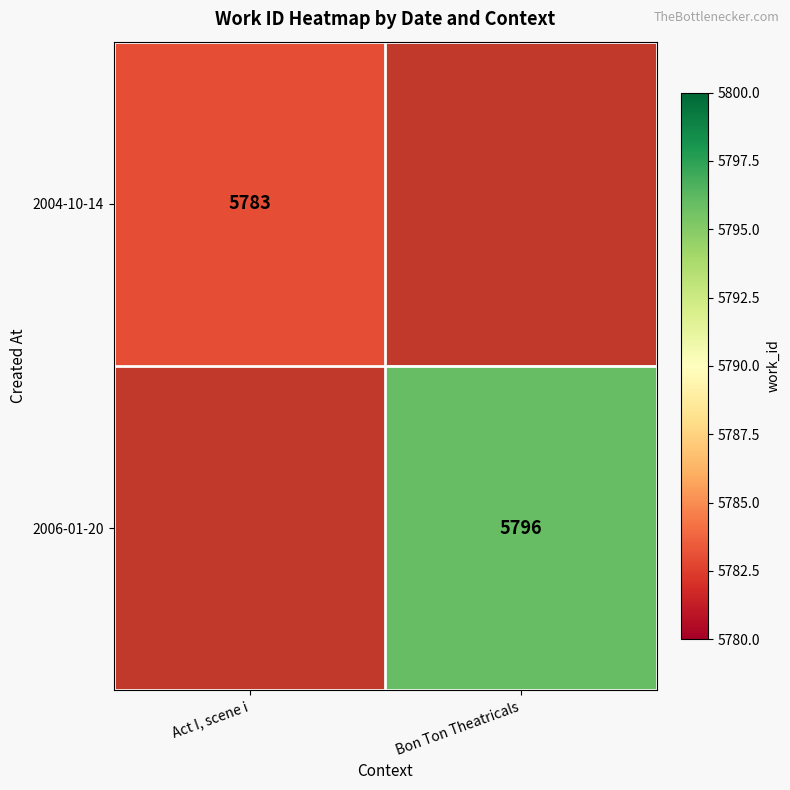

The 2004-10-14 series shows 5783 at Act I, scene i. True or false?

True